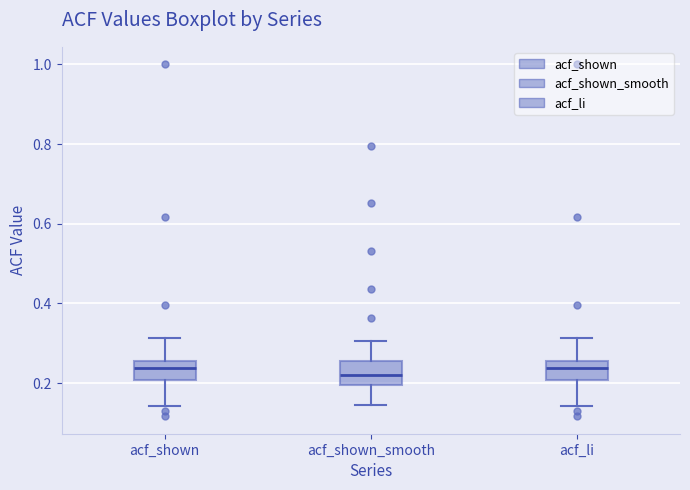

Reading left to right, read every box against the y-axis: the position of its median line, the range the box covers, and the ends of its whiskers. The values are not printed on the chart, so give them approximately, as read against the axis.

acf_shown: median 0.24, box 0.20 to 0.26, whiskers 0.14 to 0.32
acf_shown_smooth: median 0.22, box 0.20 to 0.26, whiskers 0.14 to 0.30
acf_li: median 0.24, box 0.20 to 0.26, whiskers 0.14 to 0.32